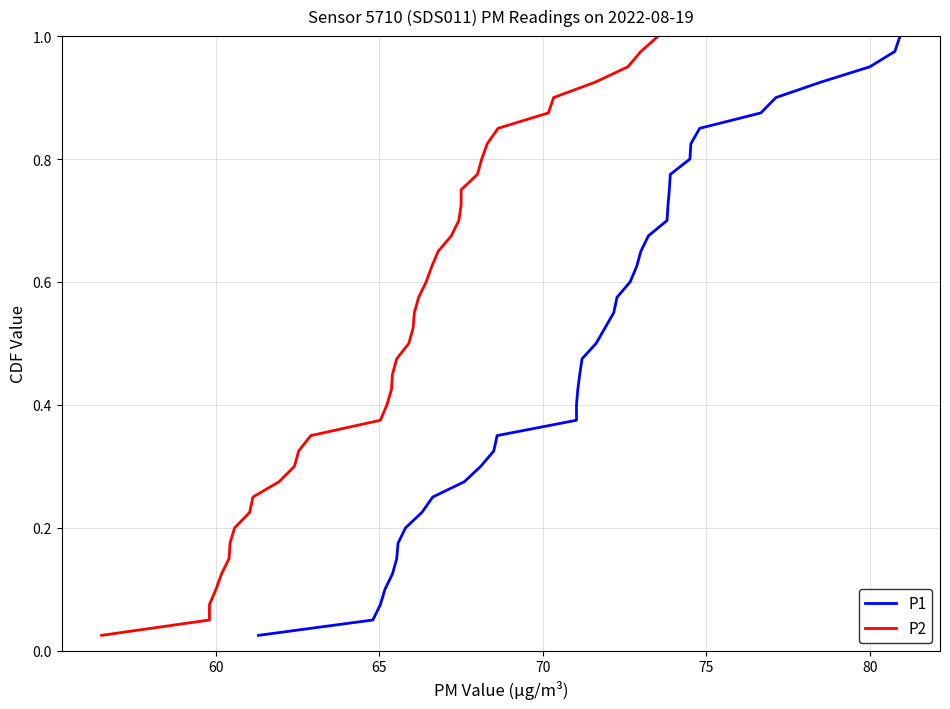

What is the average value of the P2 series?

0.5